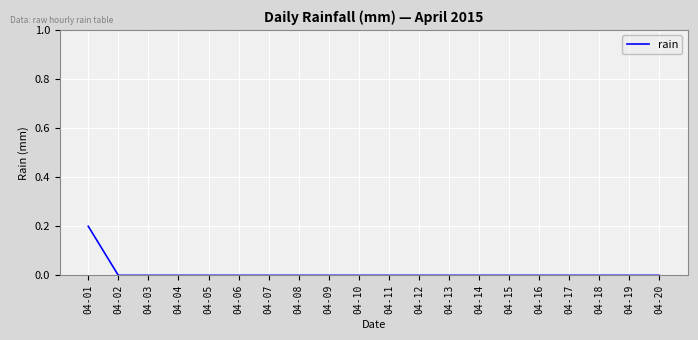

At which category does the chart reach its peak across all series?

04-01